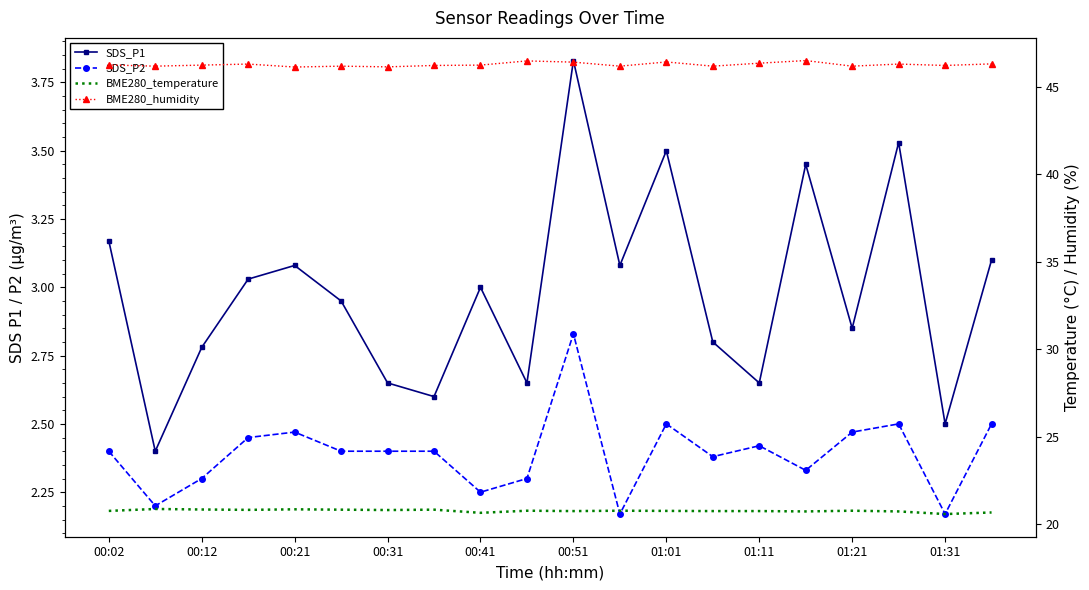

What is the difference between the maximum and minimum values in the SDS_P1 series?

1.4